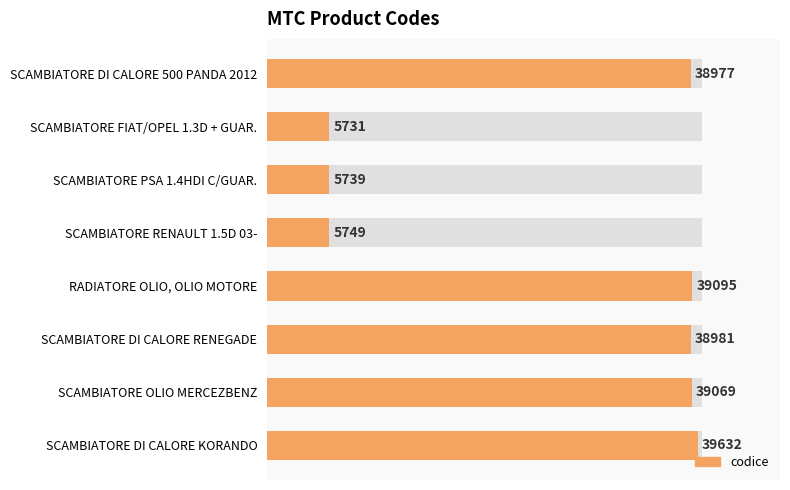

What is the sum of all values?

212973